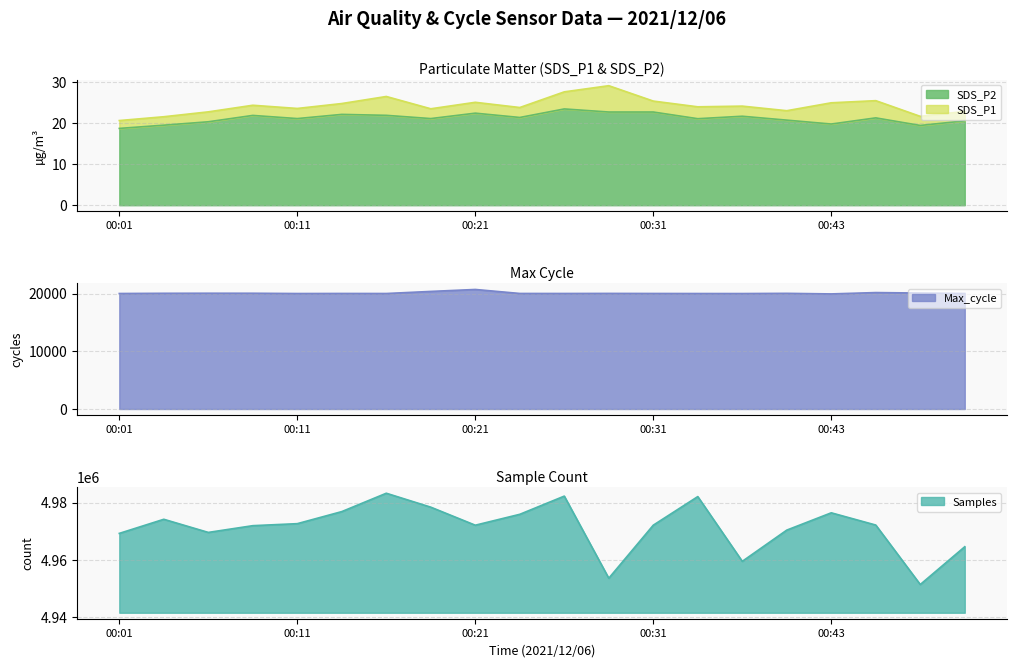

Is it true that Max_cycle equals 33928.3 at 00:04?

False